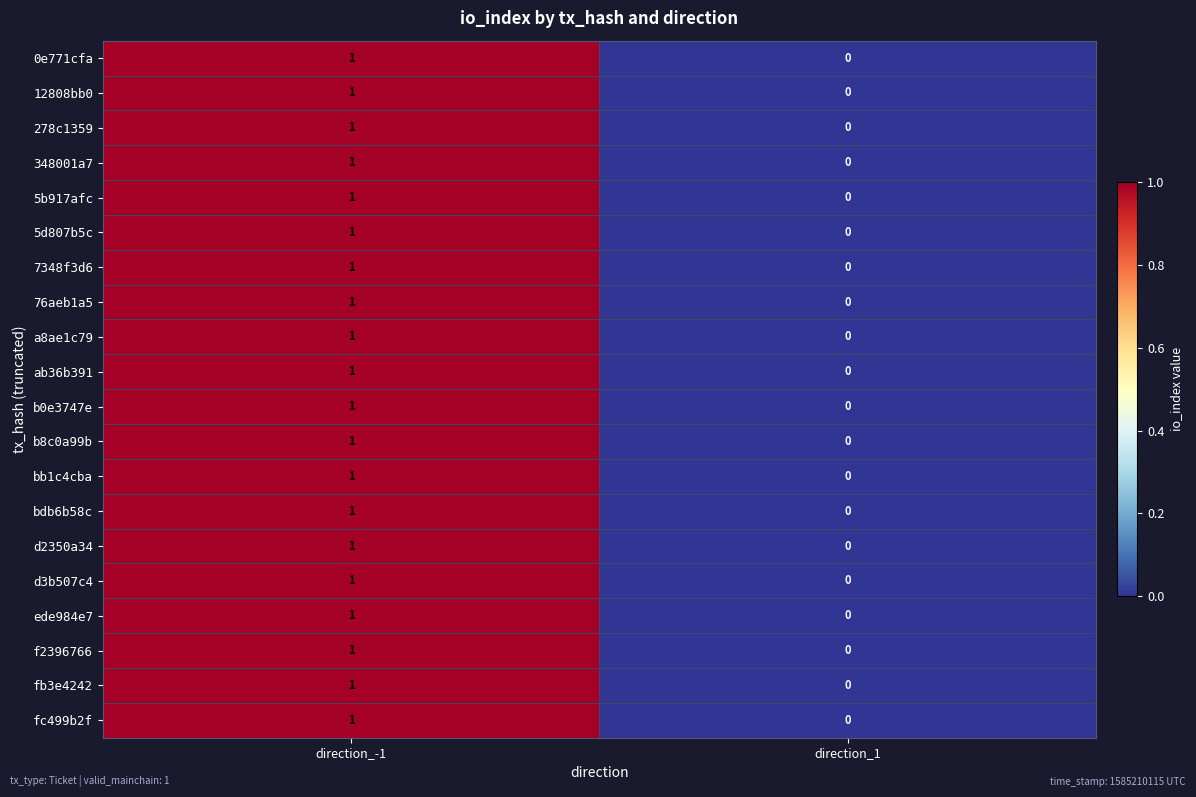

Rank the categories by 348001a7 value from lowest to highest.

direction_1, direction_-1